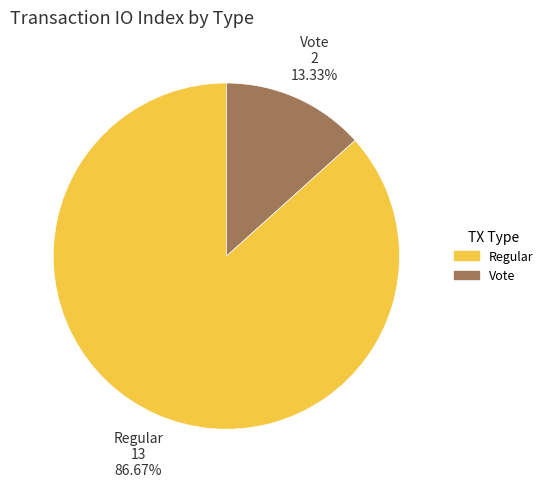

Rank the categories by value from highest to lowest.

Regular, Vote